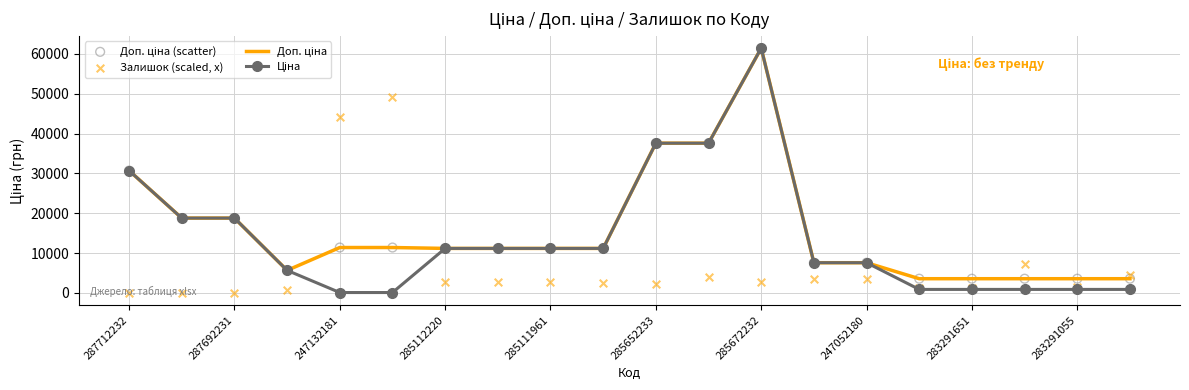

Which series reaches the maximum Y coordinate?

Доп. ціна